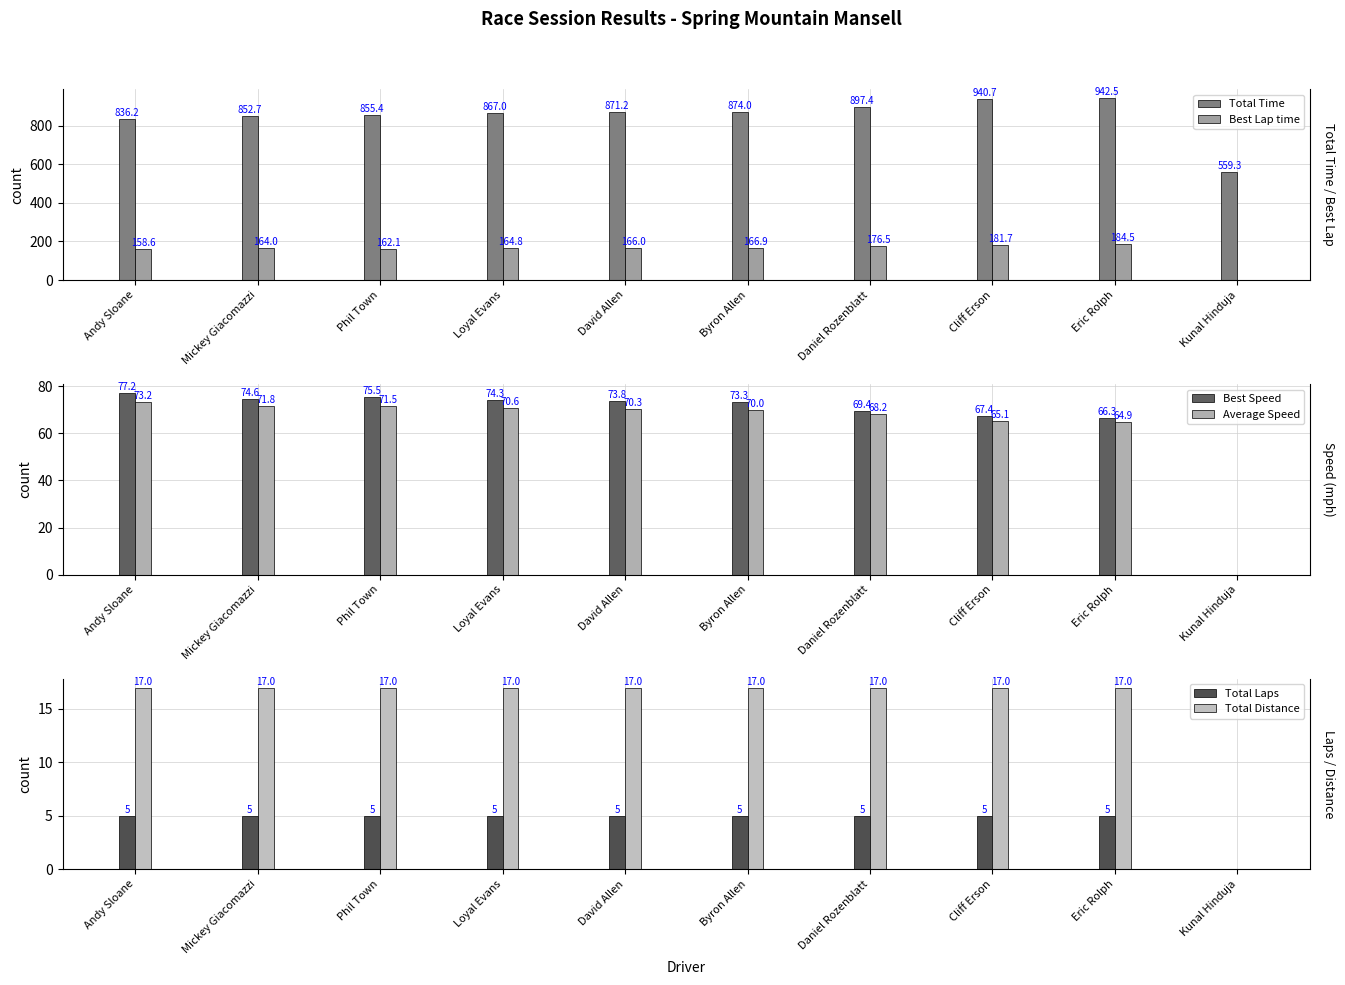

Between Daniel Rozenblatt and Kunal Hinduja, which series saw the biggest shift?

Total Time